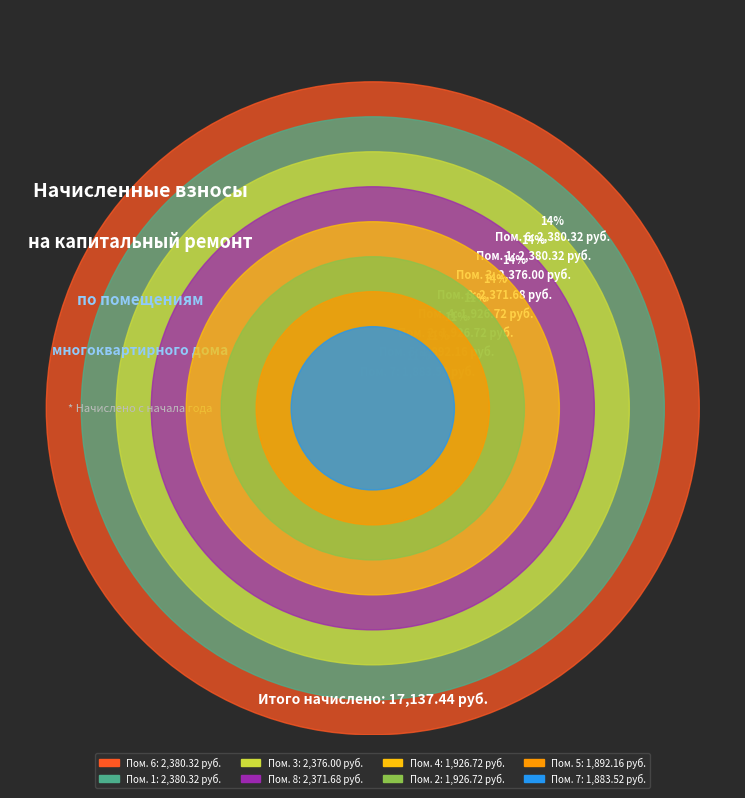

Is 1 the majority of the pie?

No